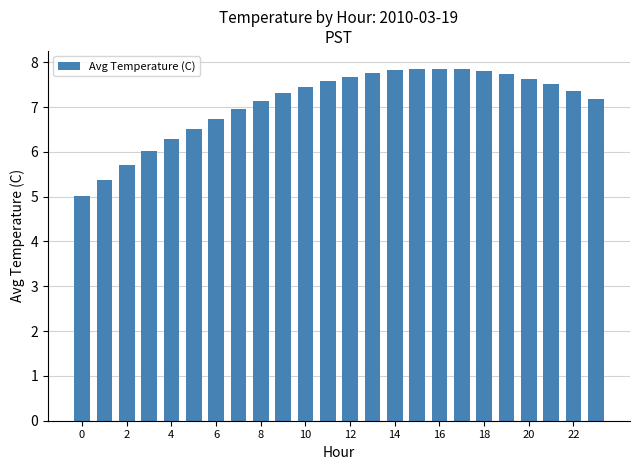

What is the value of the 19th bar from the left?

7.8